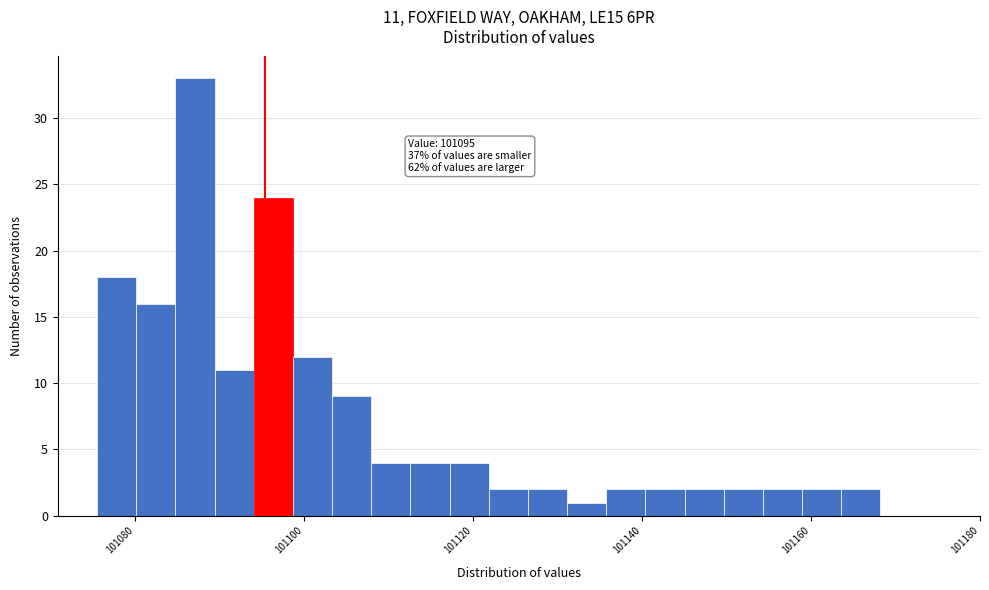

Read against the x-axis, roughly where is the centre of the tallest bar?

101088